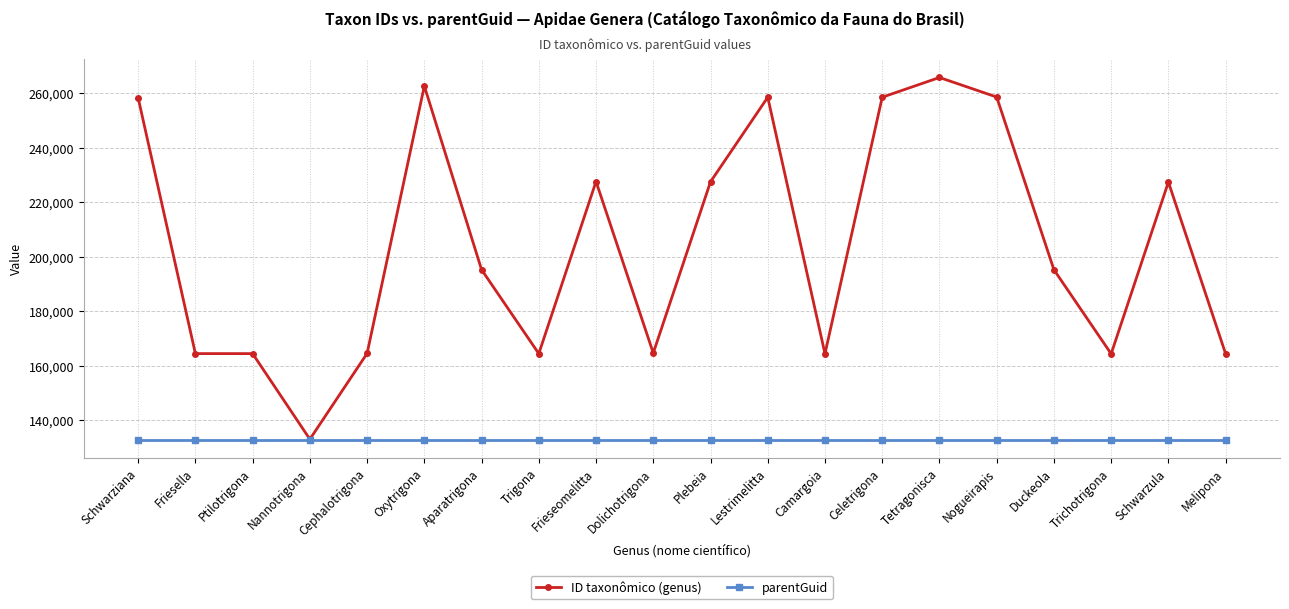

True or false: ID taxonômico (genus) has more than 2 points higher than both neighbors.

True